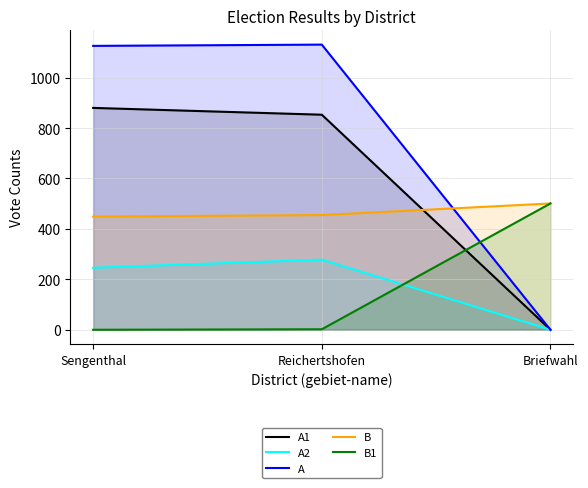

Reading right to left, what are all the values shown in this chart?

A1: 0	853	880
A2: 0	278	246
A: 0	1131	1126
B: 501	455	449
B1: 501	2	0